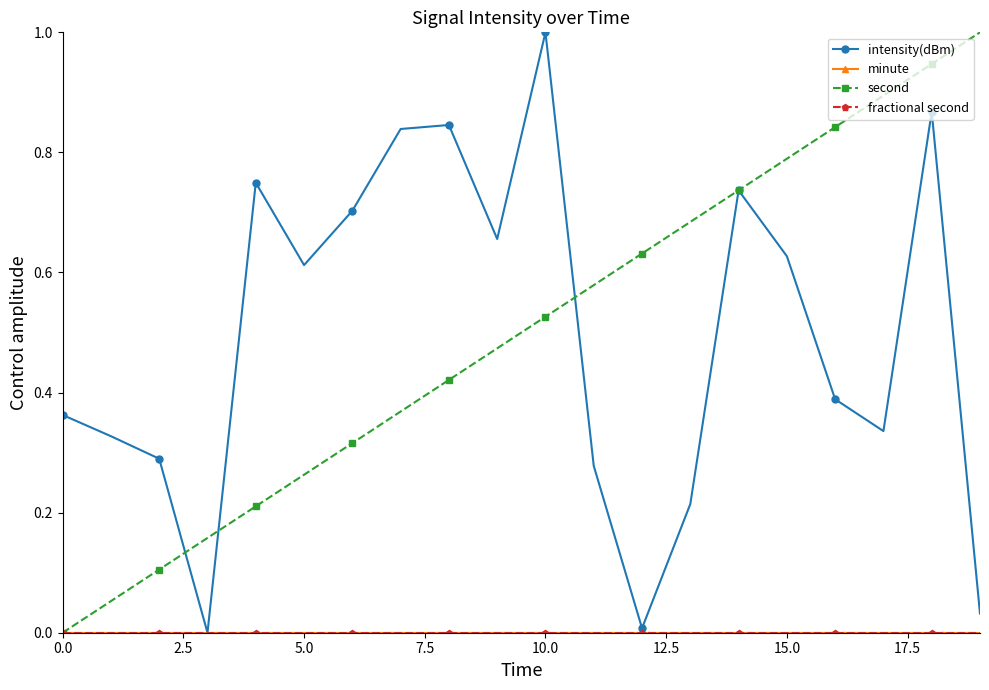

What are all the series names shown in the legend?

intensity(dBm), minute, second, fractional second